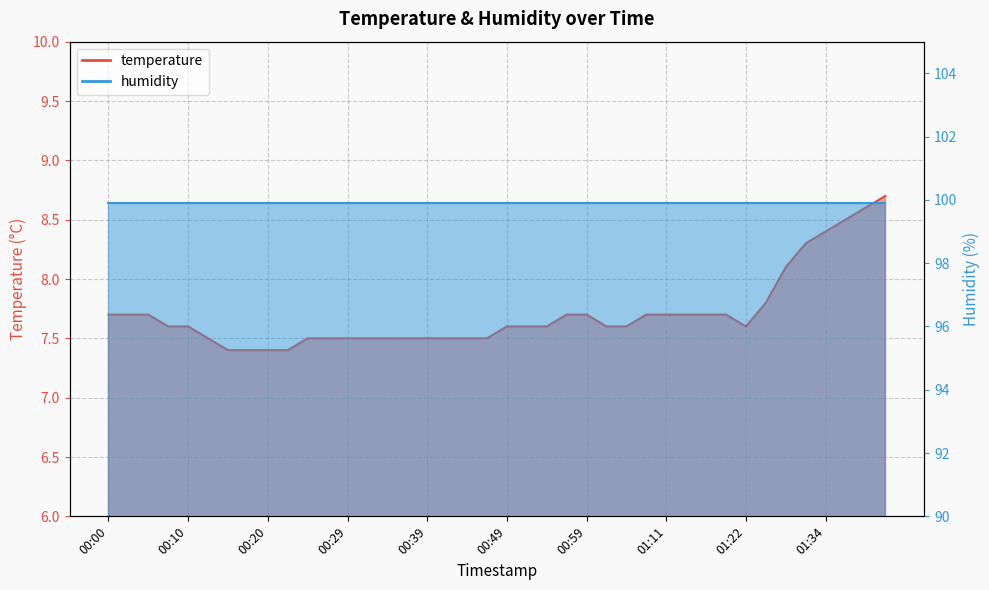

List the labels in order of value, largest first.

01:41, 01:39, 01:36, 01:34, 01:32, 01:29, 01:24, 00:00, 00:03, 00:05, 00:56, 00:59, 01:09, 01:11, 01:14, 01:16, 01:19, 00:07, 00:10, 00:49, 00:51, 00:54, 01:01, 01:04, 01:22, 00:12, 00:24, 00:27, 00:29, 00:32, 00:34, 00:37, 00:39, 00:41, 00:44, 00:46, 00:15, 00:17, 00:20, 00:22